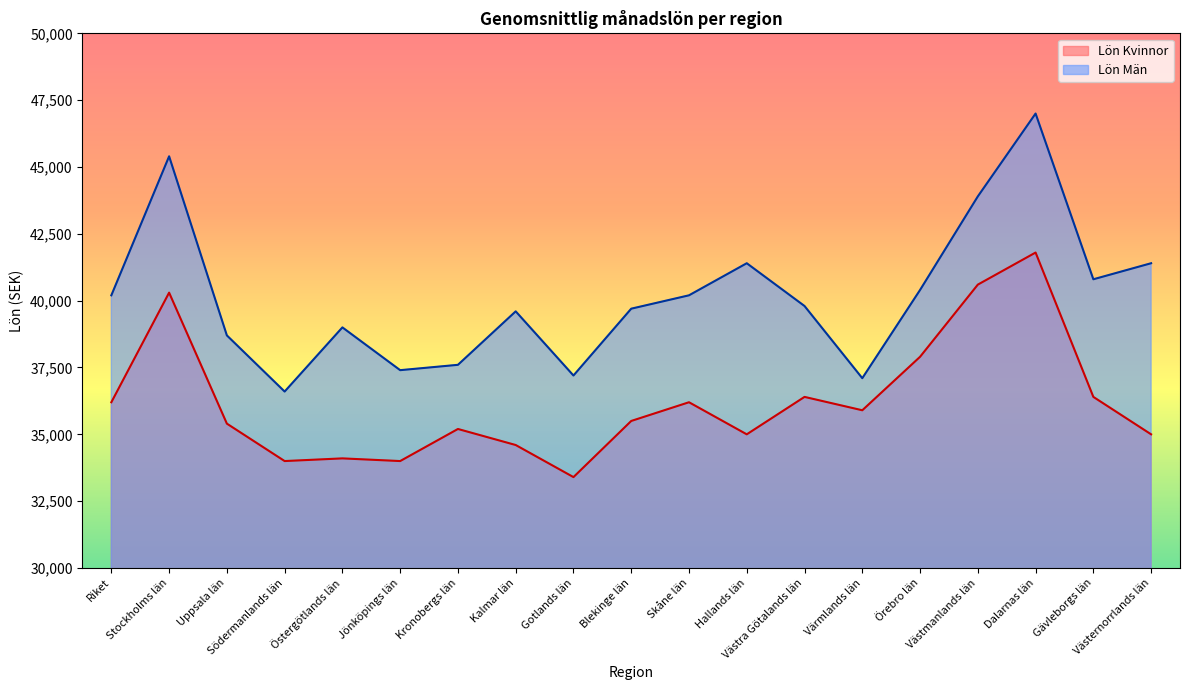

How many lines are shown in the chart?

2